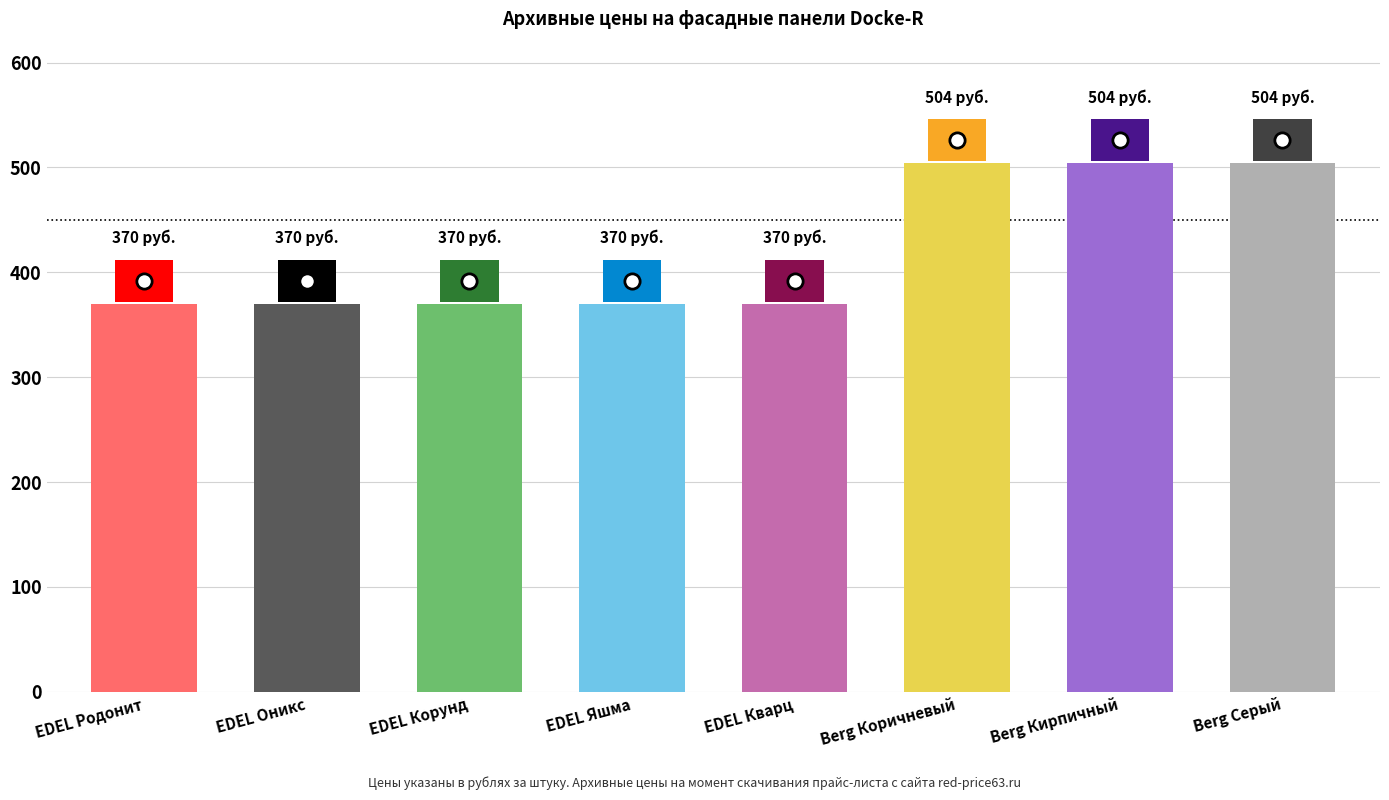

What is the average value?

420